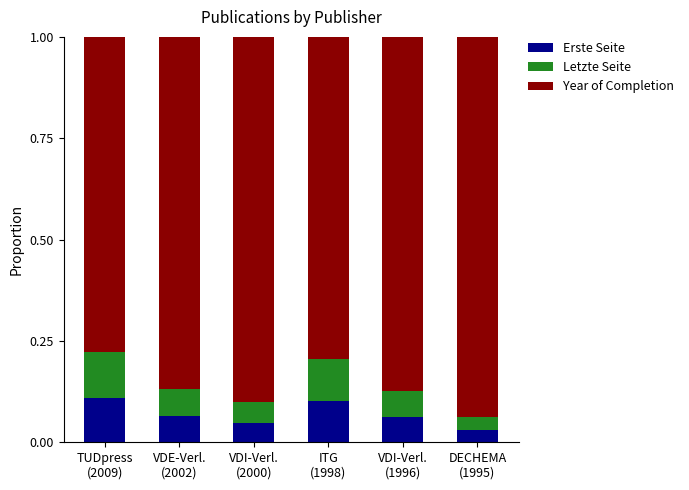

What is the approximate value of Erste Seite at TUDpress
(2009)?

0.1